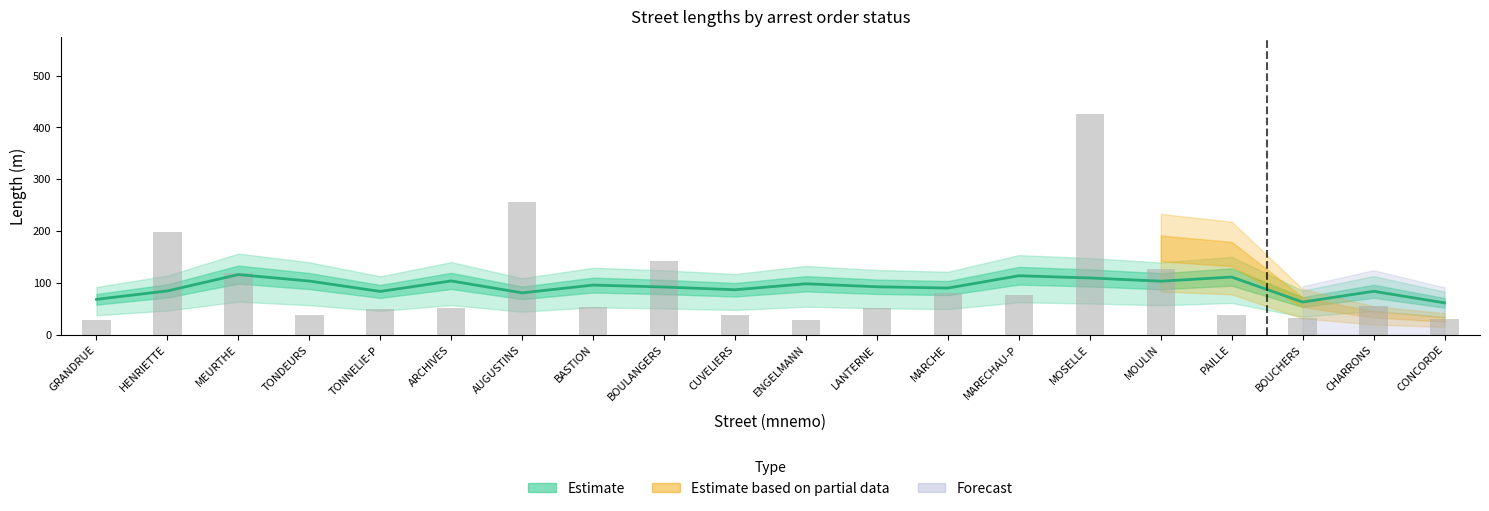

Reading left to right, extract all data points from this chart.

28	199	120	38	50	52	256	54	142	38	29	51	80	76	426	126	38	33	55	31